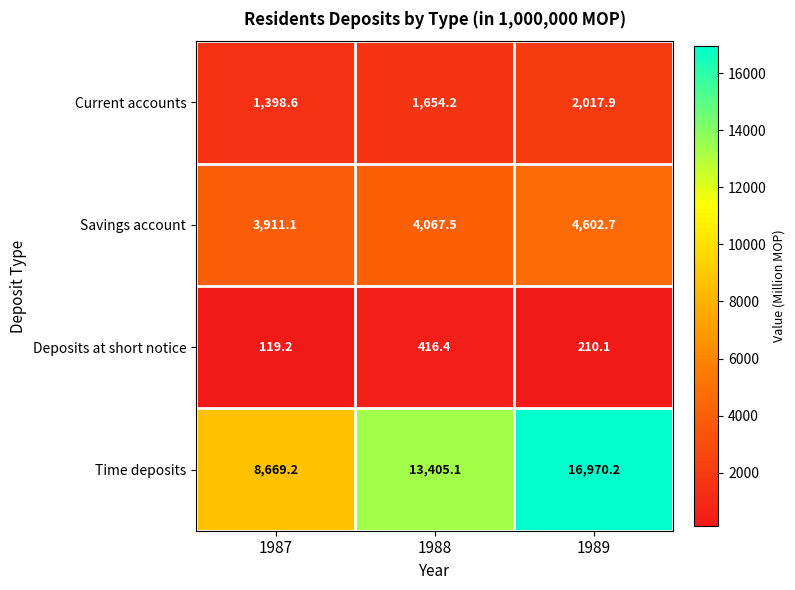

What is the spread (max minus min) of values at 1988?

12988.7